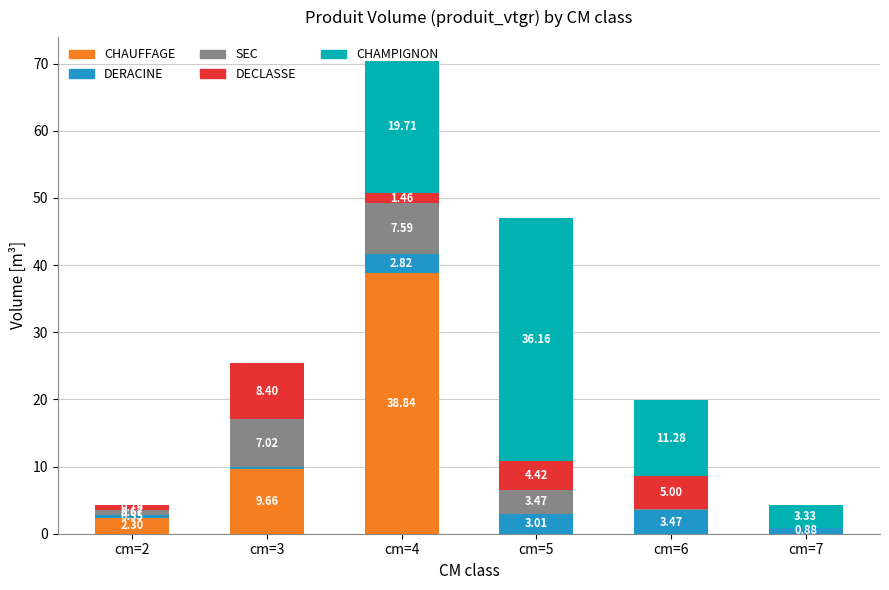

What is the total value across all series at cm=4?

70.4